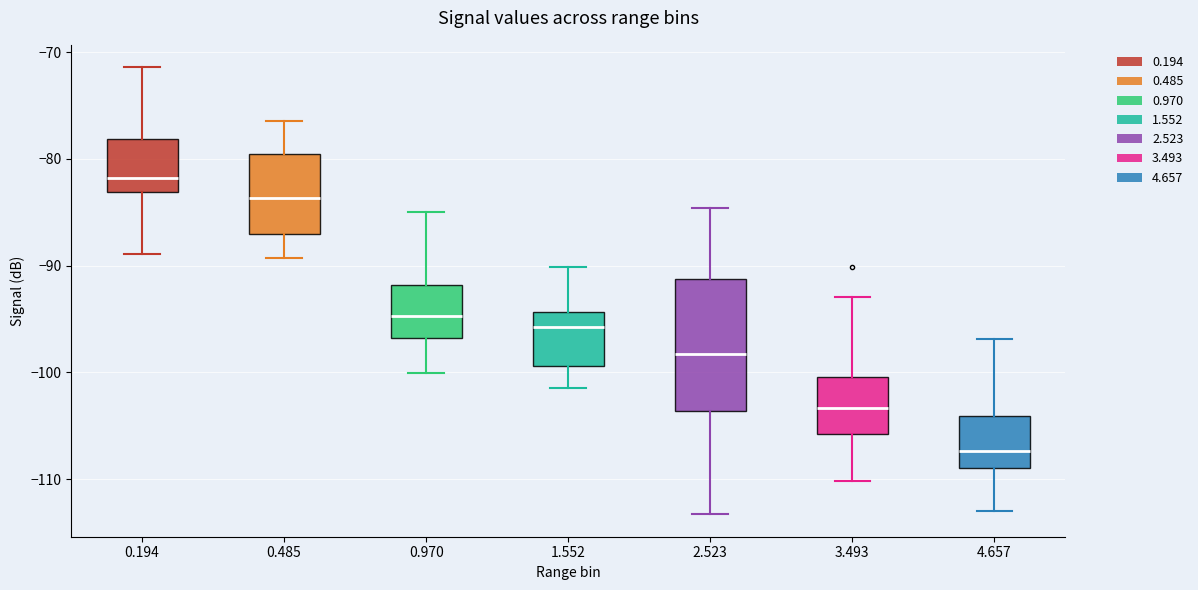

Reading left to right, transcribe this box plot: for each box, give where its median line is, the range the box spans, and where its two whiskers end, as read against the y-axis. The values are not printed on the chart, so give them approximately, as read against the axis.

0.194: median -82, box -83 to -78, whiskers -89 to -71
0.485: median -84, box -87 to -80, whiskers -89 to -76
0.970: median -95, box -97 to -92, whiskers -100 to -85
1.552: median -96, box -99 to -94, whiskers -101 to -90
2.523: median -98, box -104 to -91, whiskers -113 to -85
3.493: median -103, box -106 to -100, whiskers -110 to -93
4.657: median -107, box -109 to -104, whiskers -113 to -97